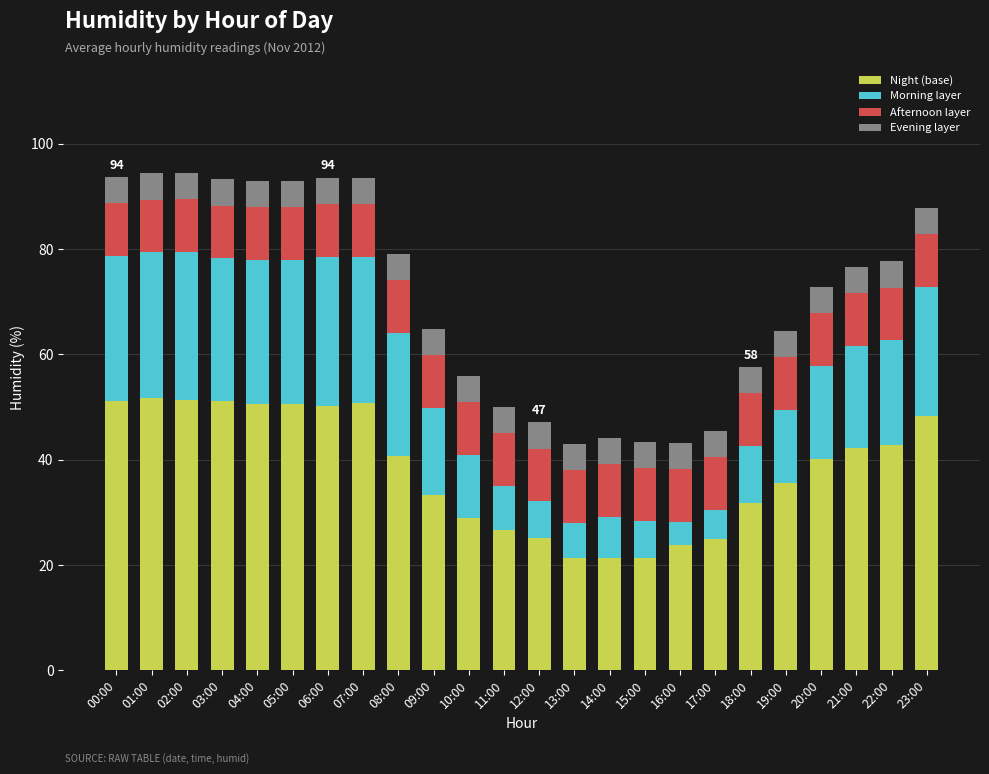

What is the total value across all series at 19:00?

64.5